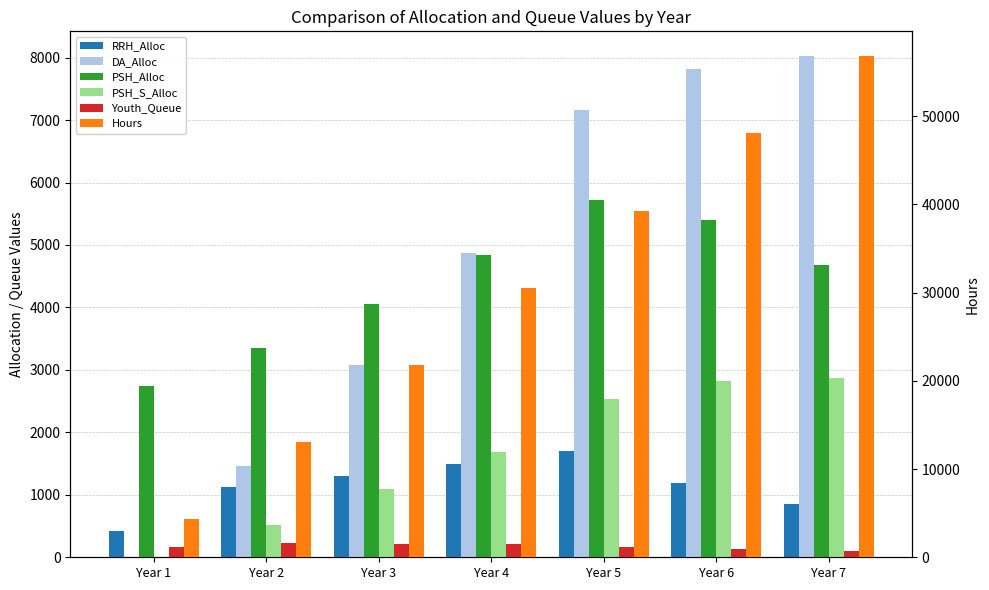

True or false: PSH_S_Alloc has a value of 1086 at Year 3.

True